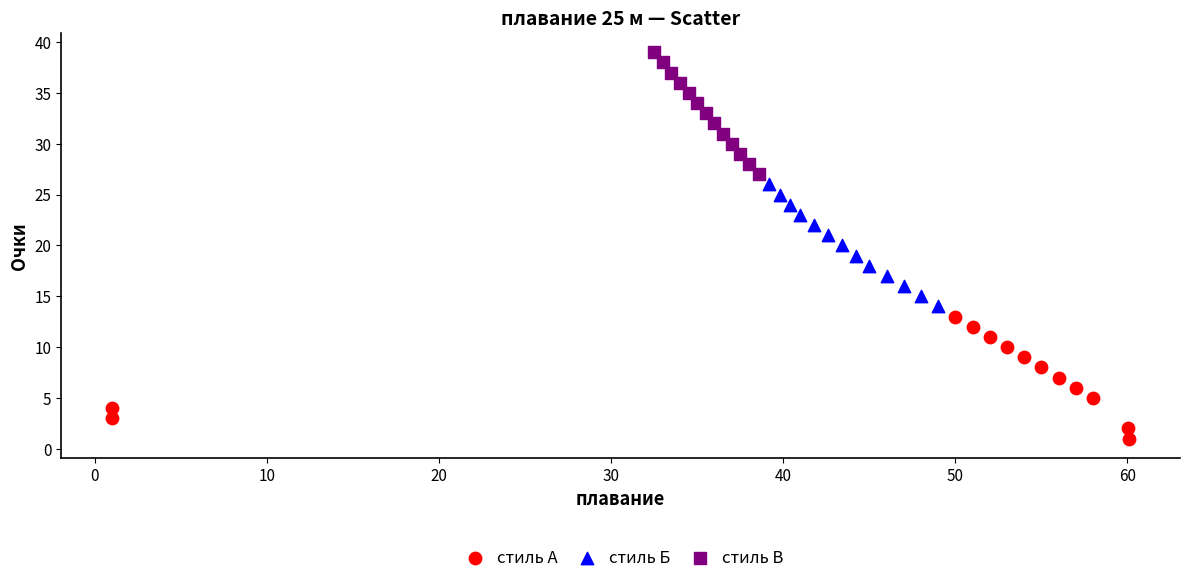

Which series contains the lowest Y value?

стиль А